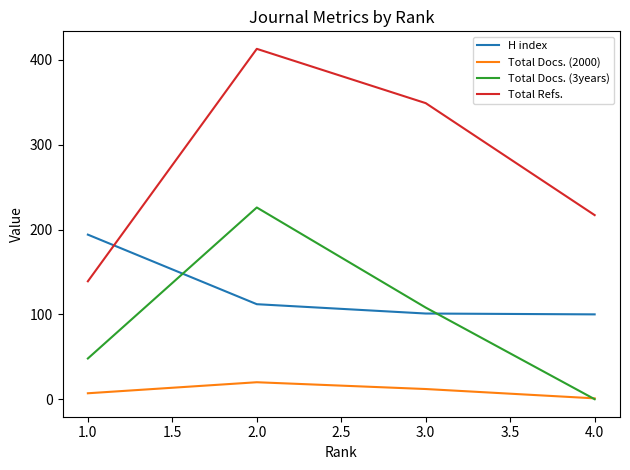

True or false: H index has more than 1 interior local peaks.

False